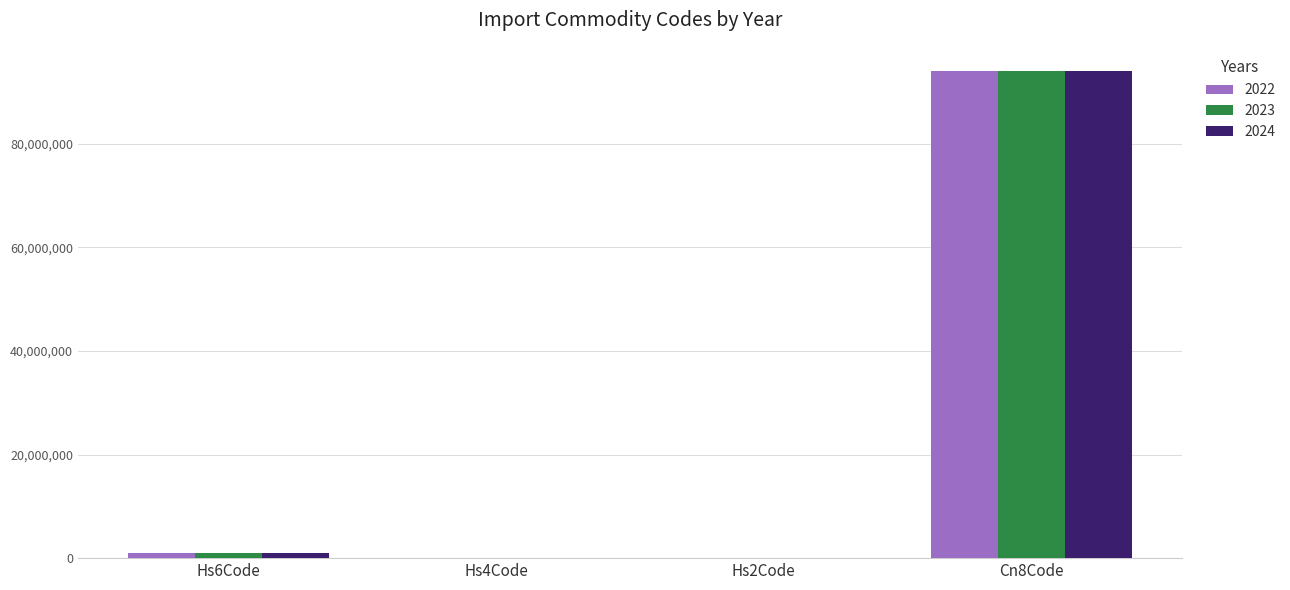

Is the value of 2024 at Hs2Code greater than the value of 2023 at Cn8Code?

No